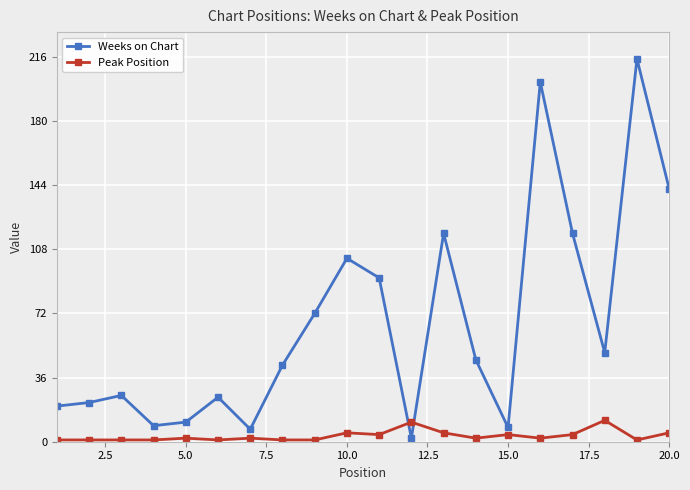

Reading right to left, list all the values displayed in this chart.

Weeks on Chart: 142	215	50	117	202	8	46	117	2	92	103	72	43	7	25	11	9	26	22	20
Peak Position: 5	1	12	4	2	4	2	5	11	4	5	1	1	2	1	2	1	1	1	1